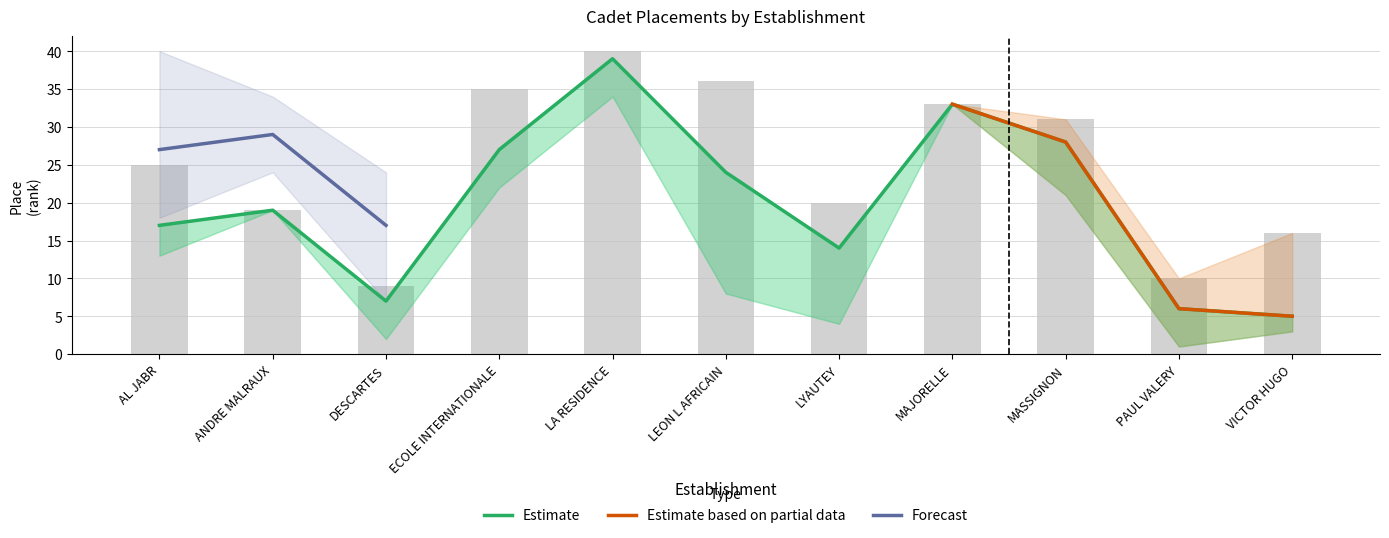

How many data points in Mid Place are less than 19?

5